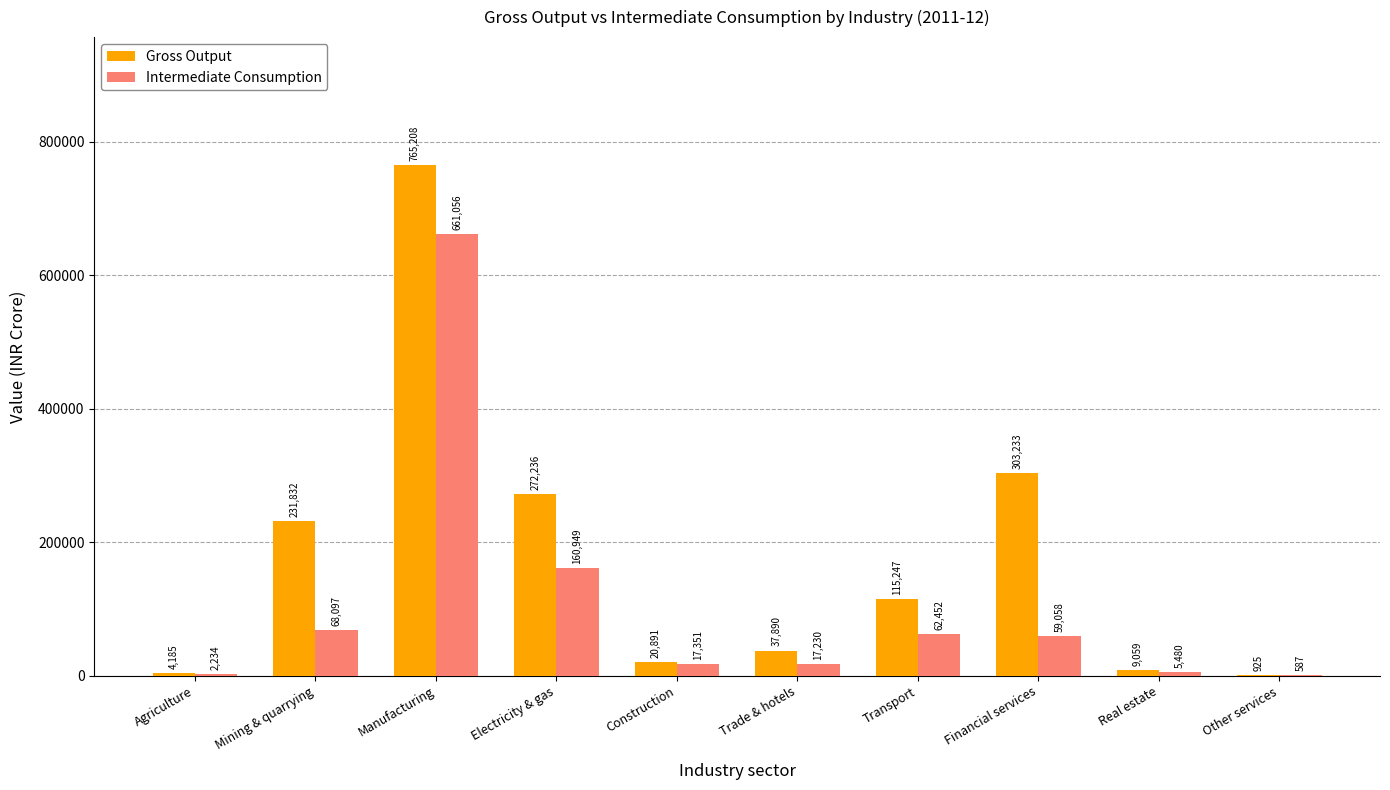

At which label does Intermediate Consumption reach its peak?

Manufacturing